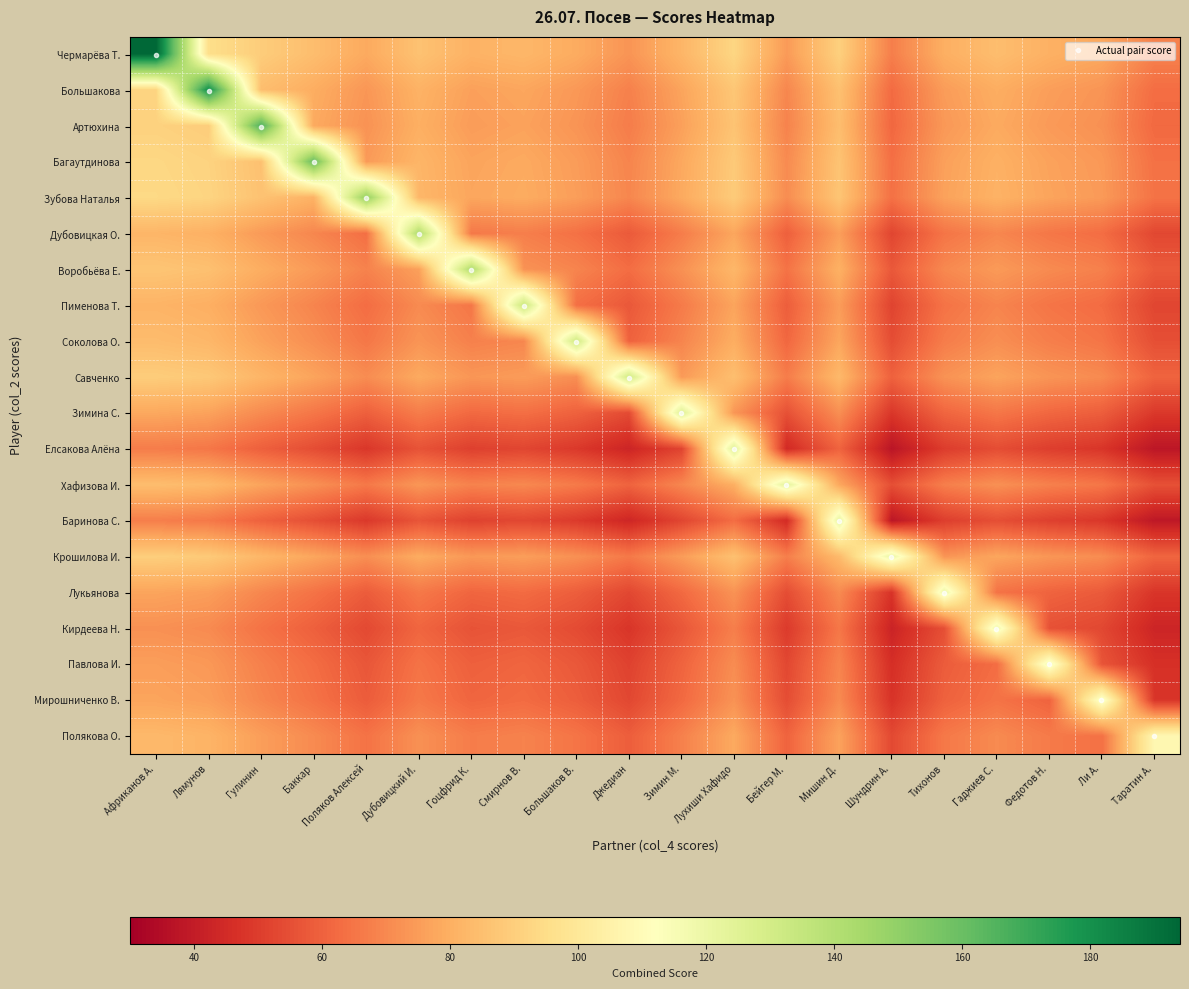

At which category is the sum across all series the highest?

Африканов А.